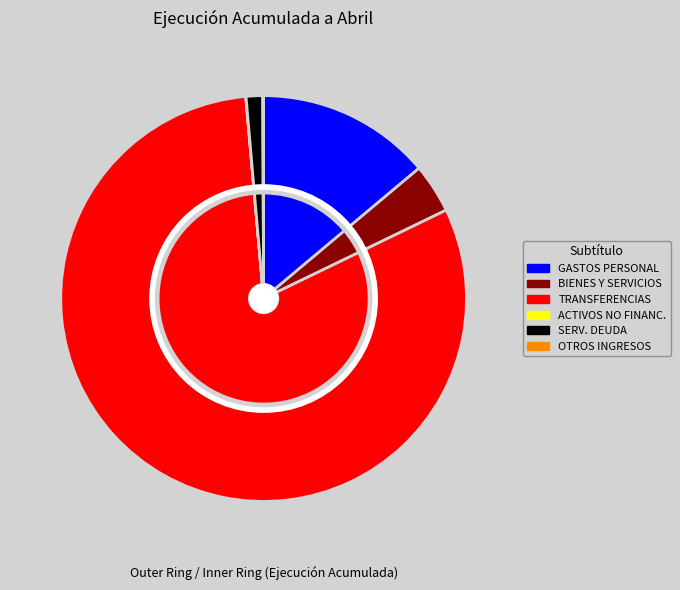

To the nearest percent, what portion does GASTOS EN PERSONAL represent?

14%